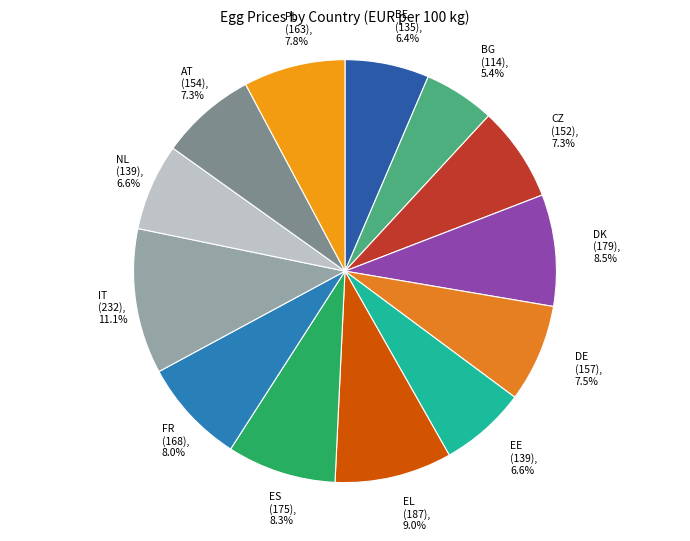

How many segments does this pie chart have?

13